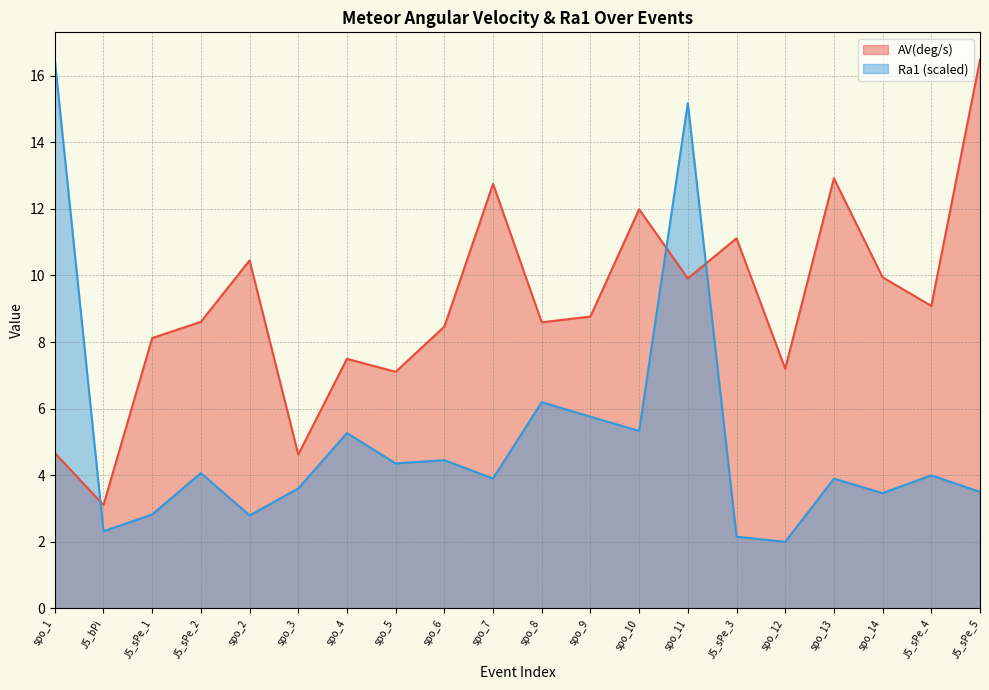

The Ra1 series shows 5.8 at spo_9. True or false?

True